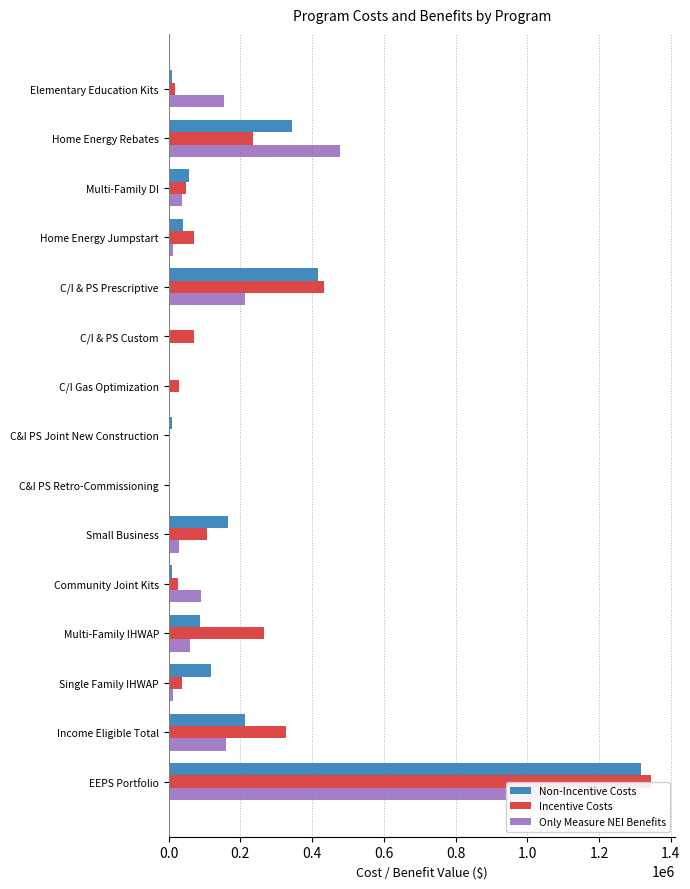

What is the spread (max minus min) of values at C/I Gas Optimization?

30000.0